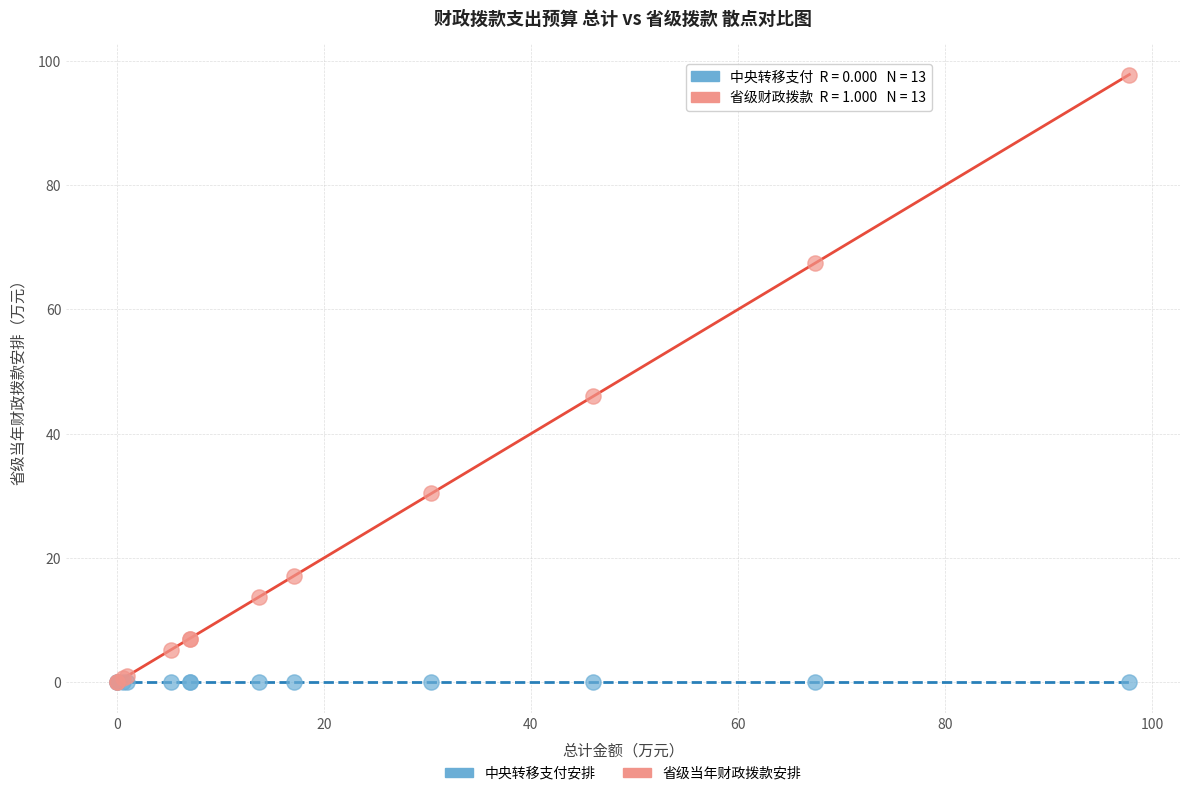

Across all series, what Y value is closest to 48?

46.0